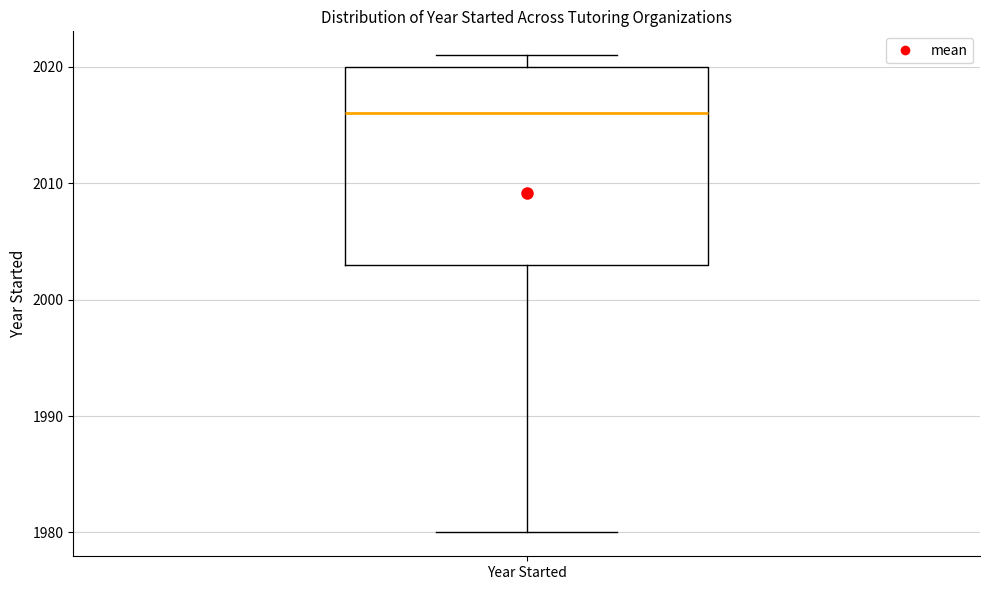

Where is the lower edge of the box for Year Started on the y-axis? The values are not printed on the chart, so give them approximately, as read against the axis.

2003